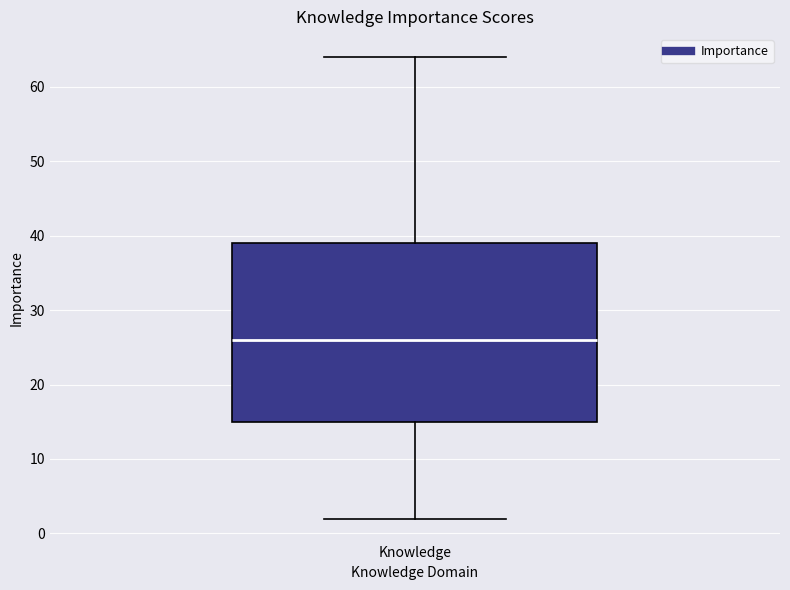

Transcribe this box plot: give where the median line is, the range the box spans, and where the two whiskers end, as read against the y-axis. The values are not printed on the chart, so give them approximately, as read against the axis.

median 26, box 15 to 39, whiskers 2 to 64